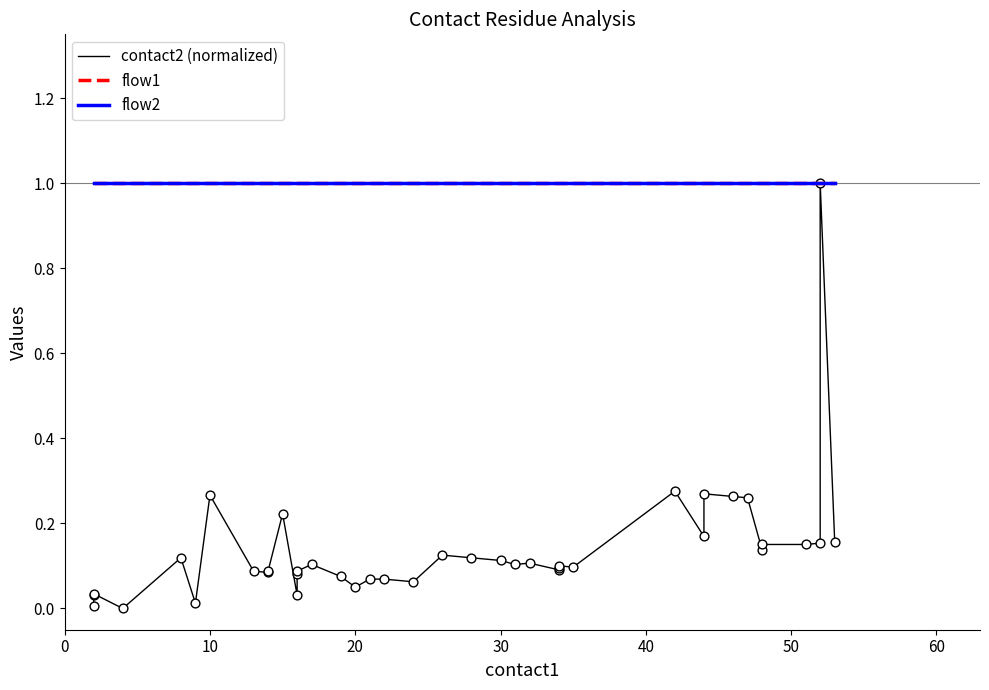

Which series has the largest total across all categories?

flow1